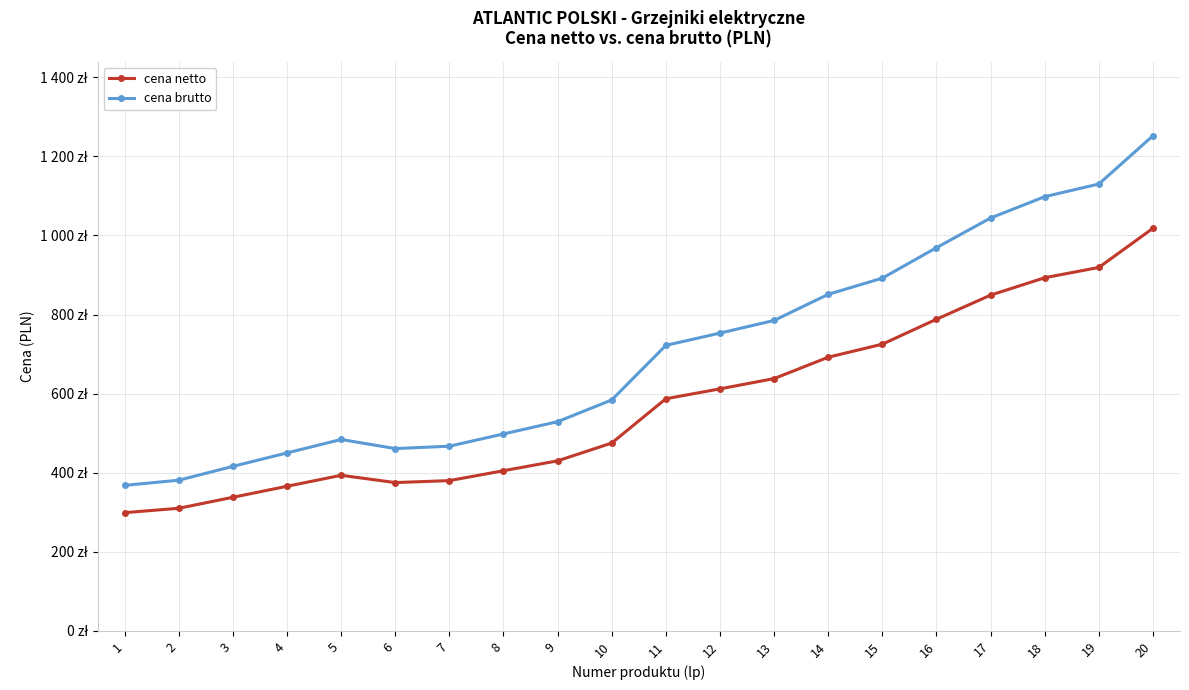

True or false: cena brutto has a value of 450.0 at 4.

True